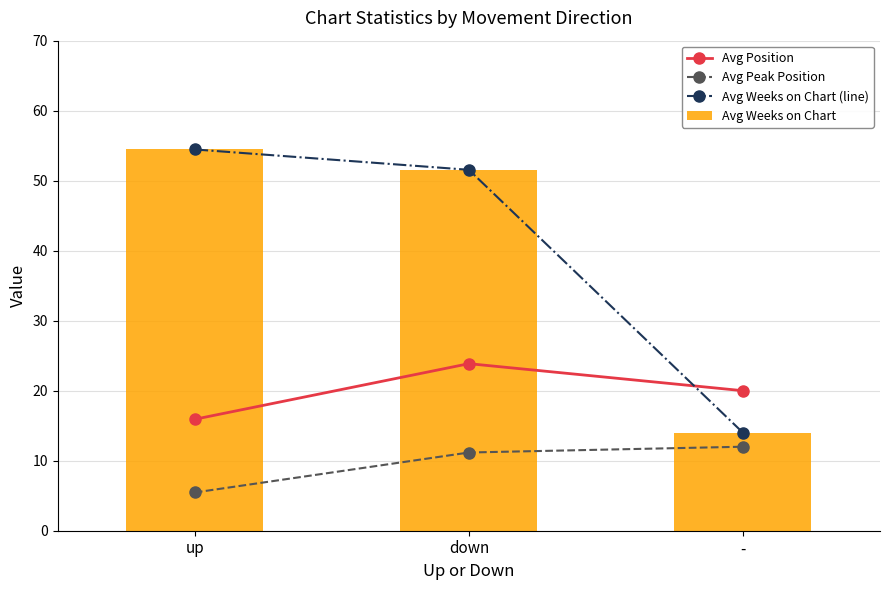

What is the difference between the Avg Weeks on Chart values at down and up?

2.9